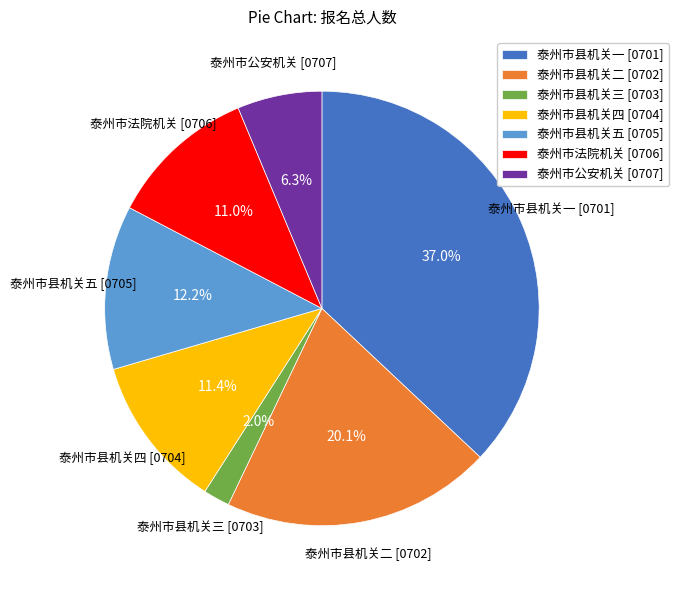

What is the ratio of the value at 泰州市县机关二 [0702] to the value at 泰州市县机关五 [0705]?

1.6